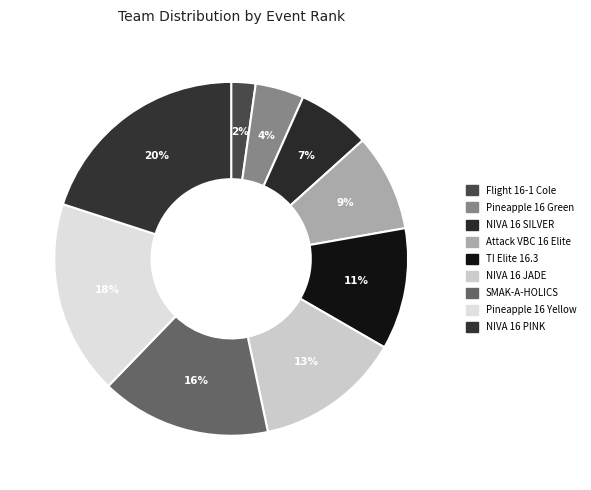

To the nearest percent, what is the combined percentage of Attack VBC 16 Elite and Pineapple 16 Yellow?

27%